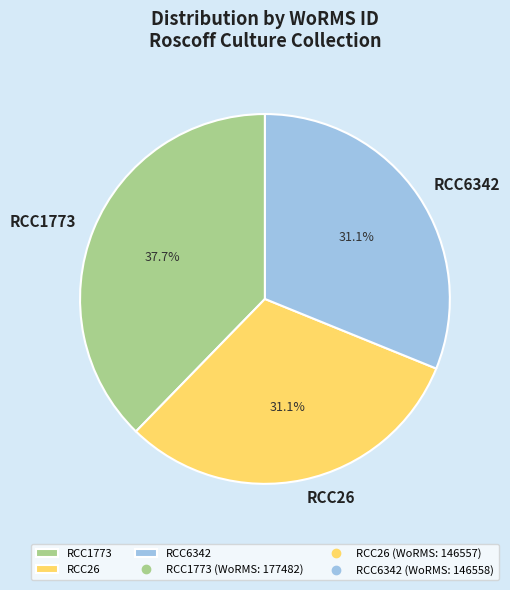

What percentage is the RCC1773 slice, to the nearest percent?

38%